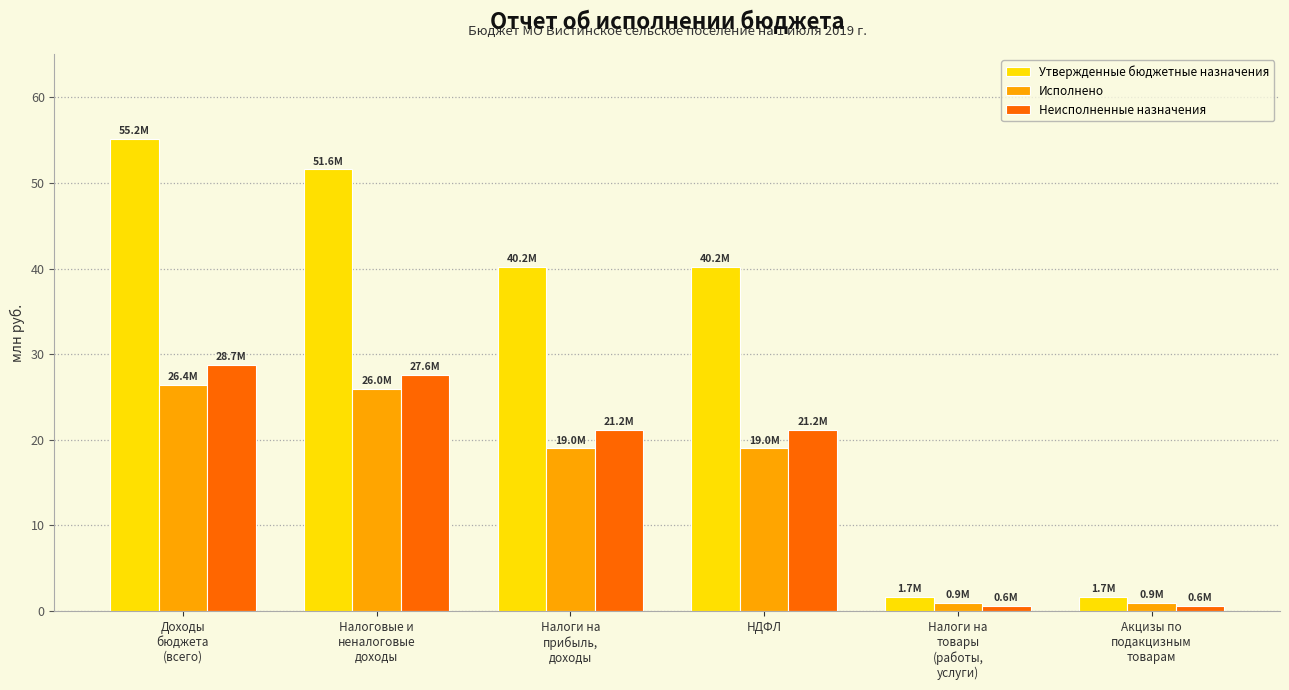

Rank the series by their maximum value, from highest to lowest.

Утвержденные бюджетные назначения, Неисполненные назначения, Исполнено